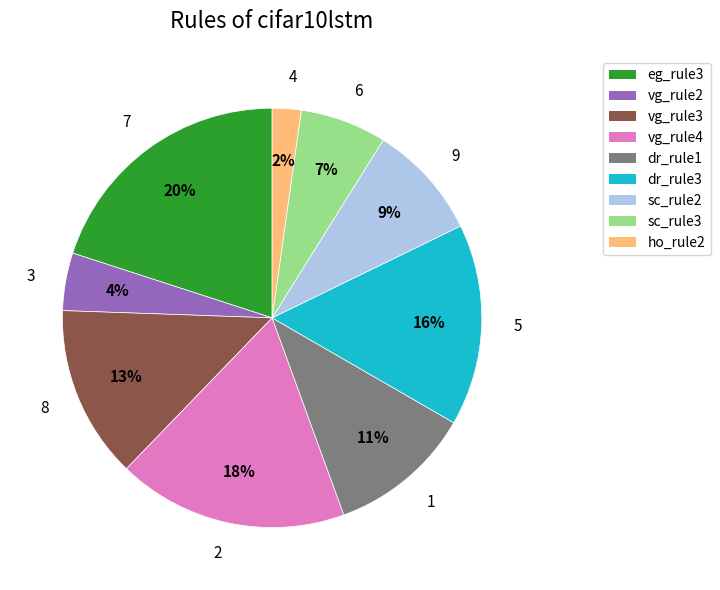

To the nearest percent, what is the difference between the 8 and 7 slice percentages?

7%